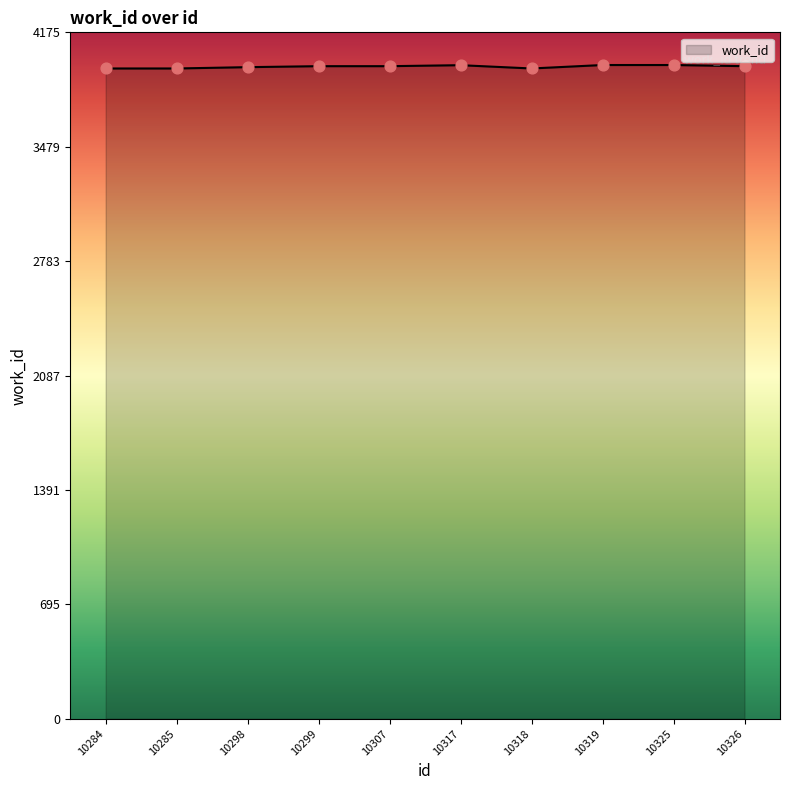

What is the ratio of the value at 10284 to the value at 10285?

1.0